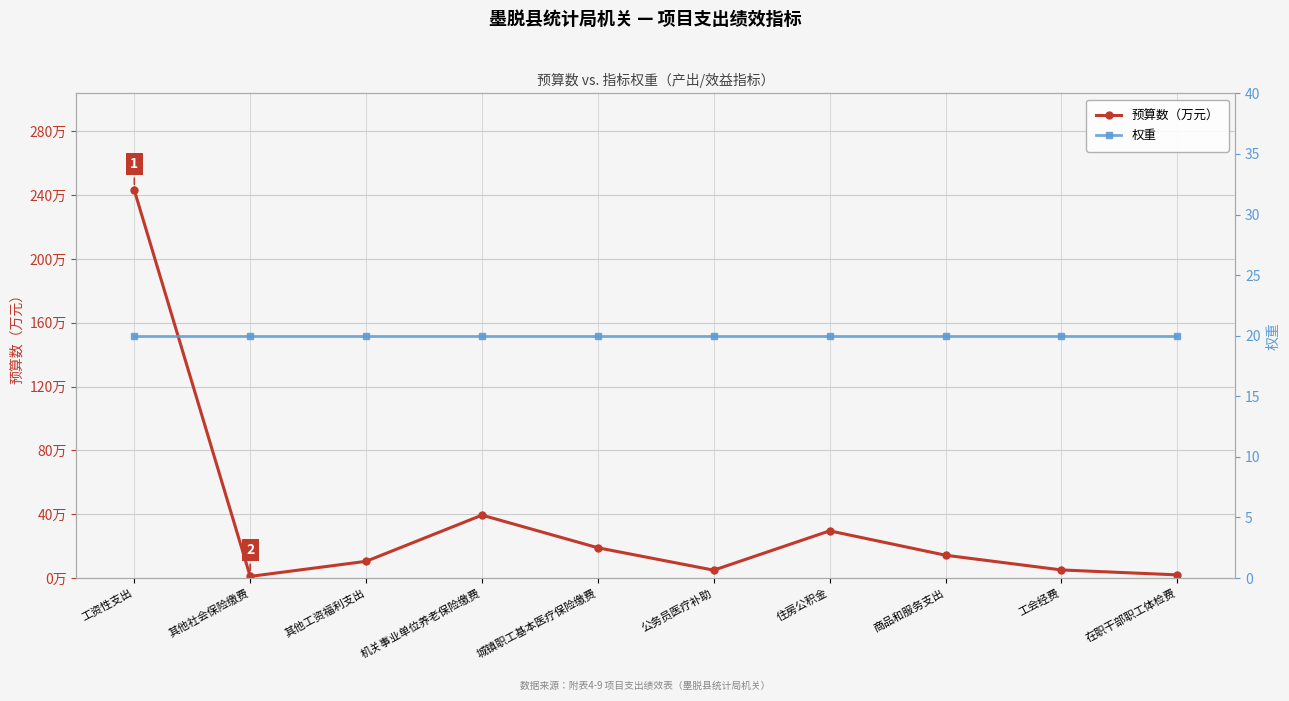

At which label is 预算数（万元） closest to 122?

机关事业单位养老保险缴费